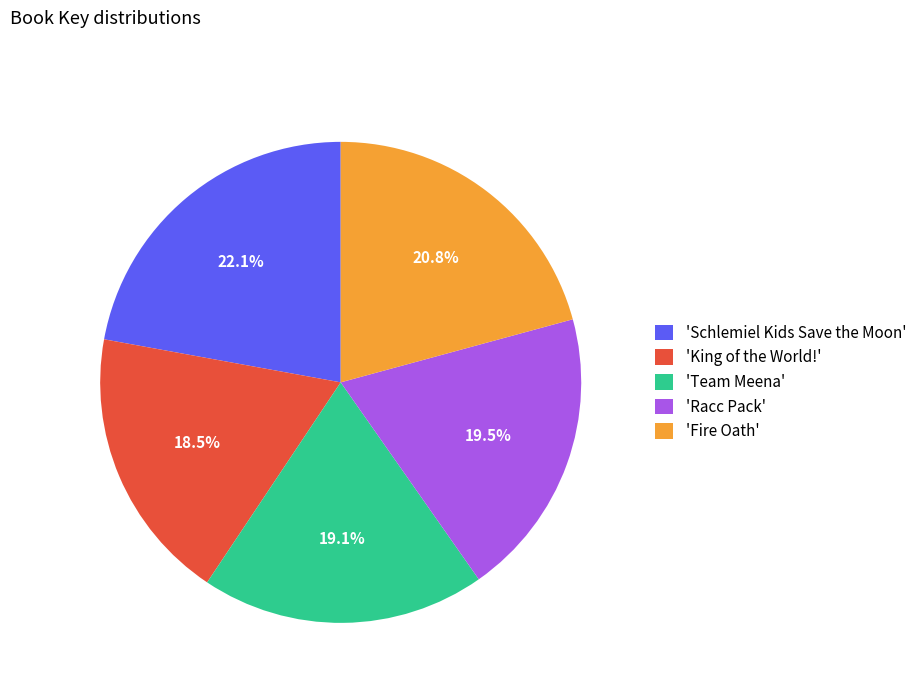

What is the largest slice in the pie chart?

'Schlemiel Kids Save the Moon'